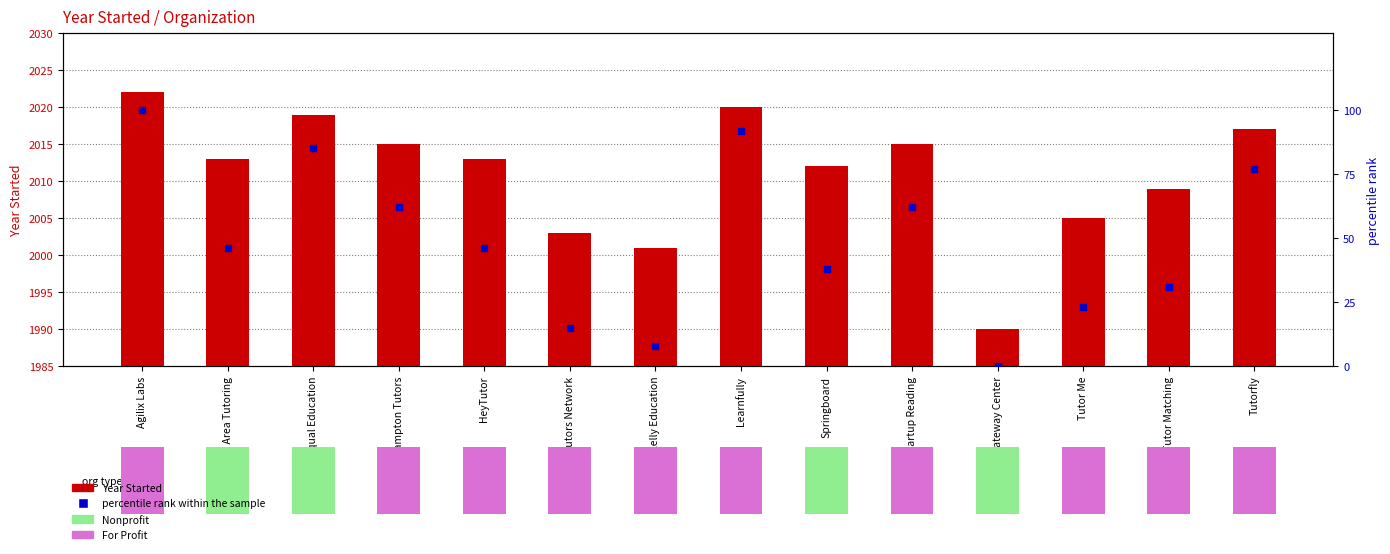

Which series contains the lowest Y value?

percentile rank within the sample